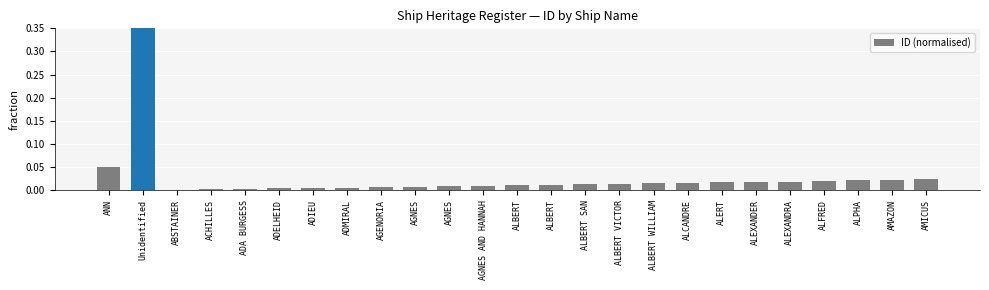

True or false: the data shows 0.0 at ALPHA.

False